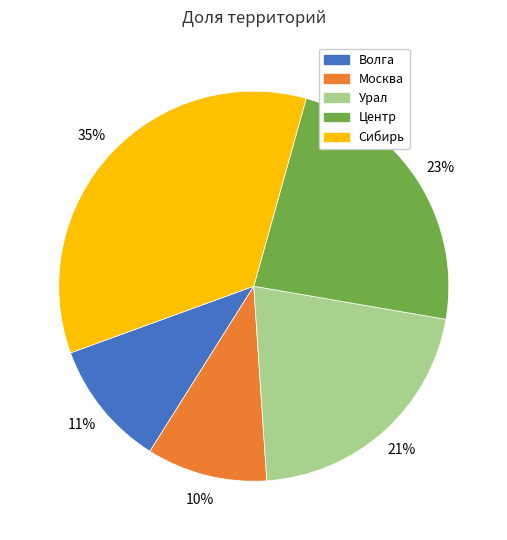

Count the number of slices in the pie.

5